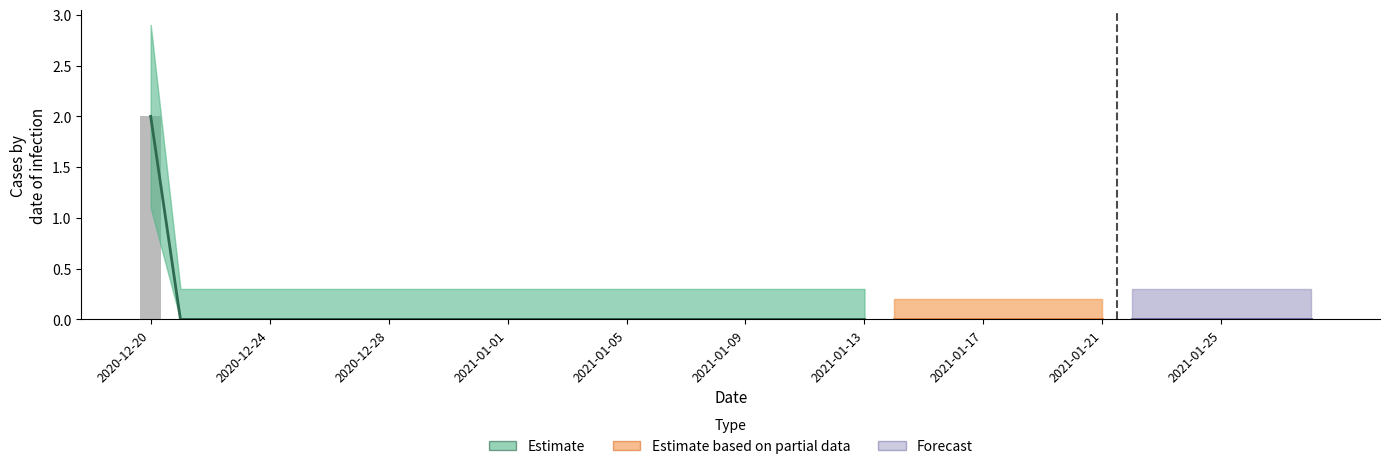

At which label is the value closest to 1?

2020-12-20